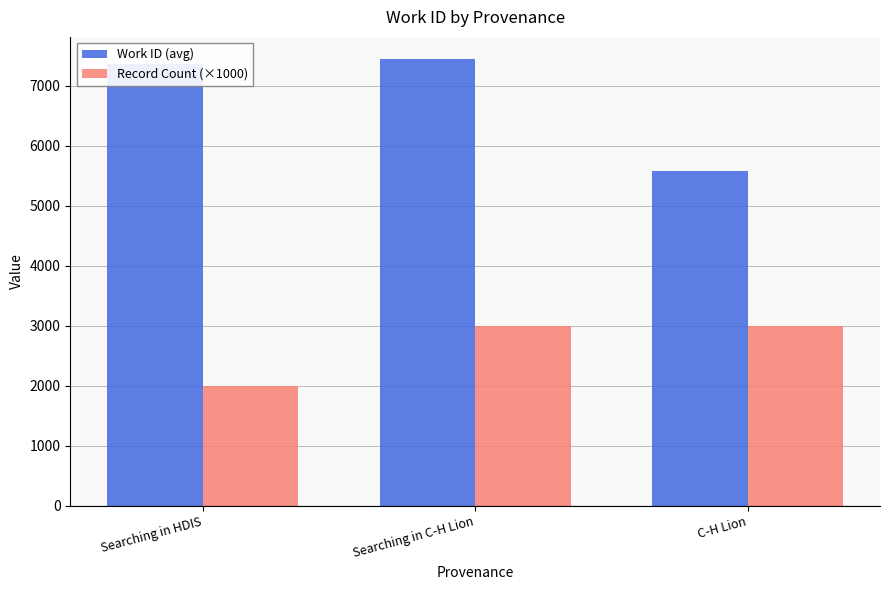

What is the difference between the maximum and minimum values in the Work ID (avg) series?

1860